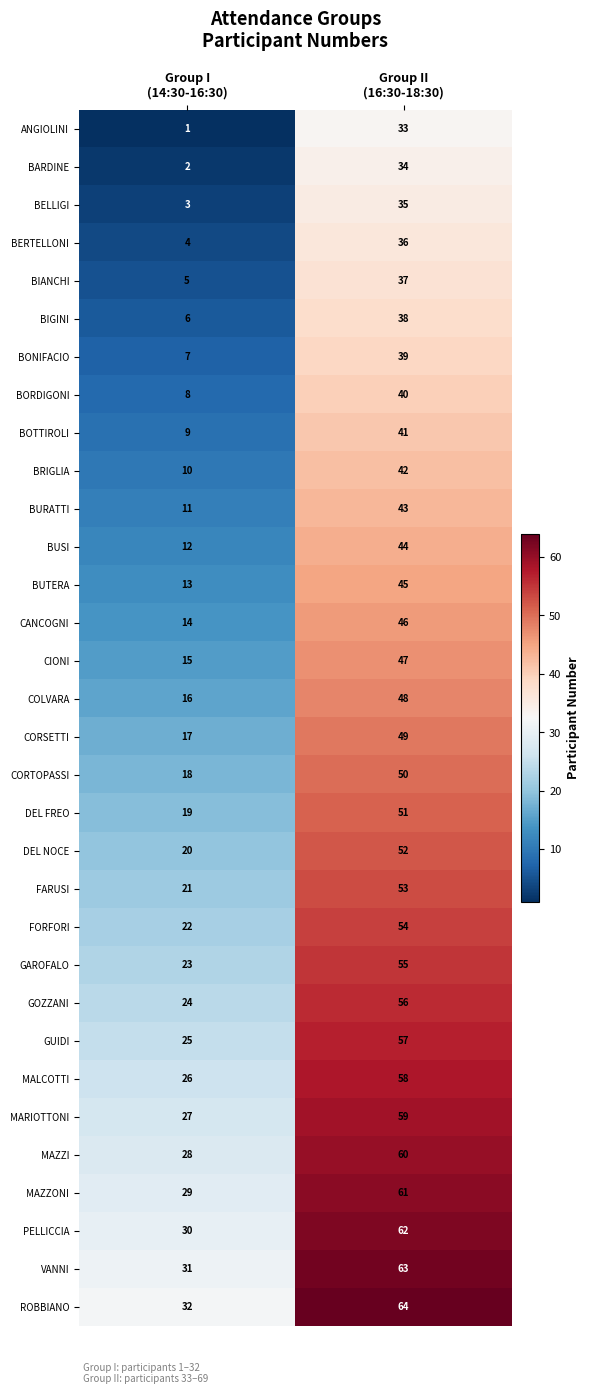

What is the sum of all BORDIGONI values?

48